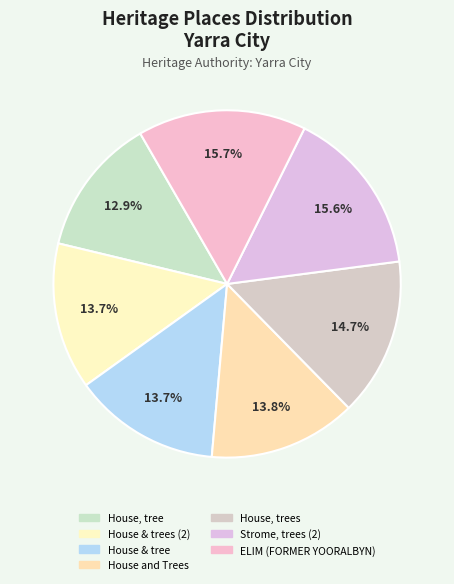

What percentage is the House, tree slice, to the nearest percent?

13%